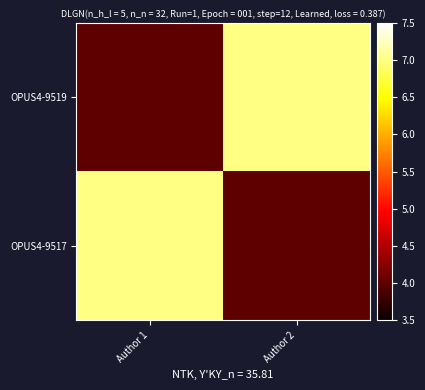

Between Author 2 and Author 1, which is larger?

Author 2